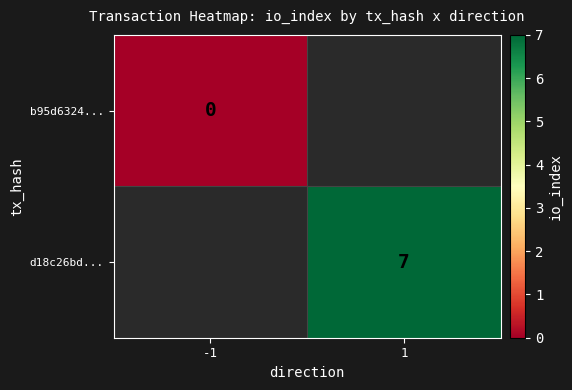

The value of d18c26bd... at 1 is 7. True or false?

True